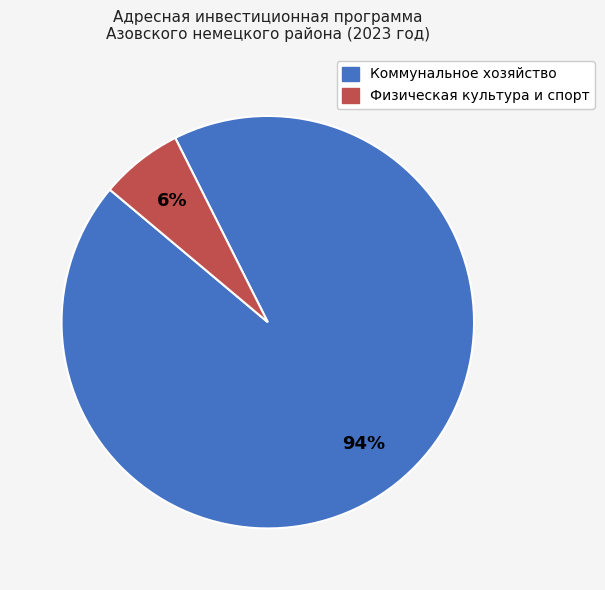

Between Коммунальное хозяйство and Физическая культура и спорт, which is larger?

Коммунальное хозяйство